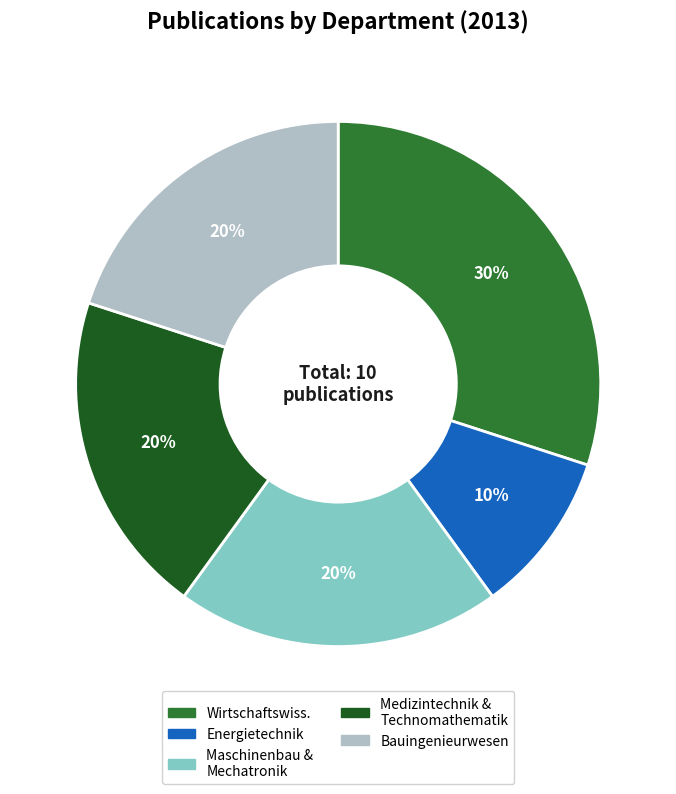

How many slices are in this pie chart?

5